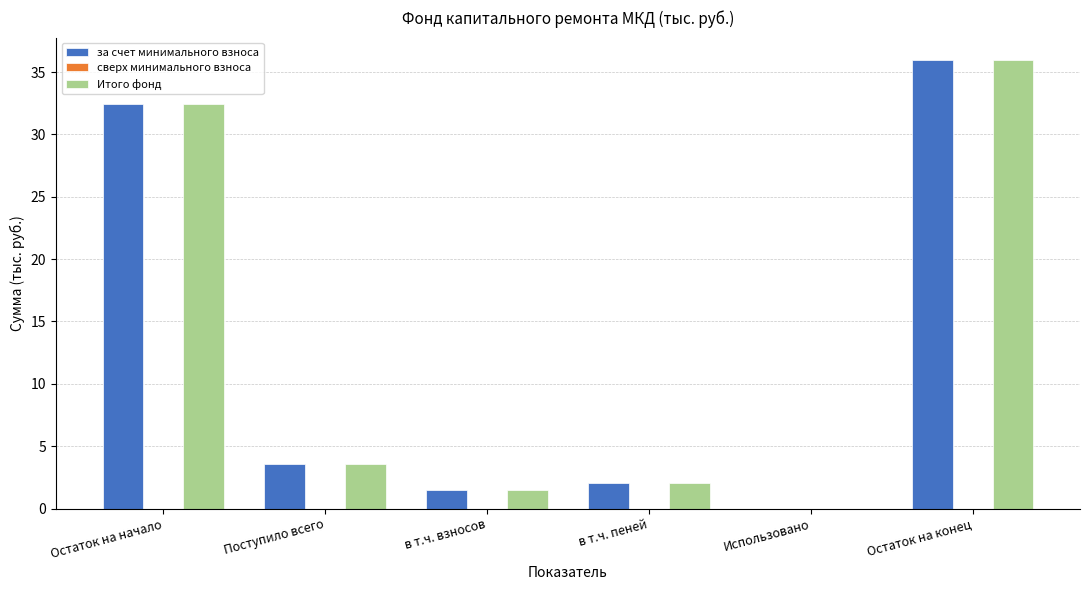

What is the sum of all Итого фонд values?

75.5